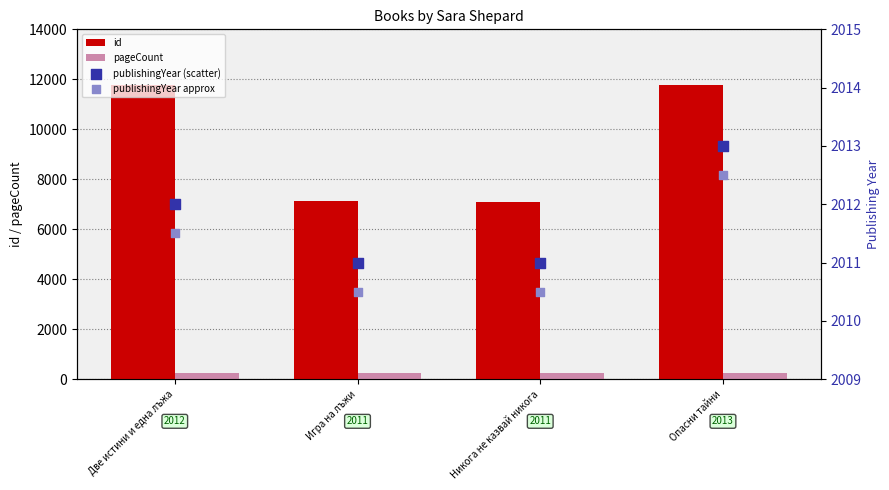

At which category is the sum across all series the highest?

Опасни тайни